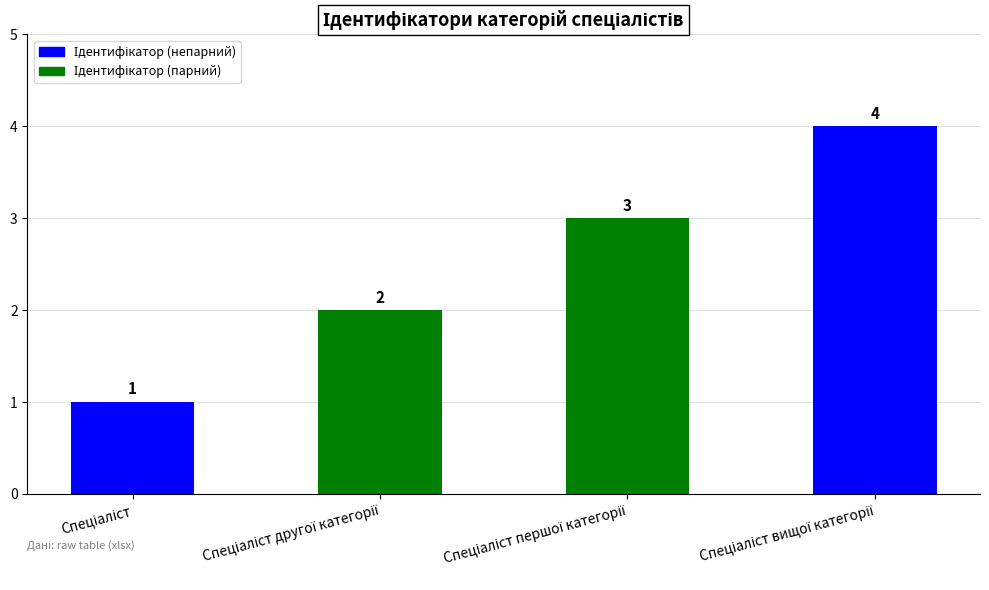

How many data points are less than 3?

2